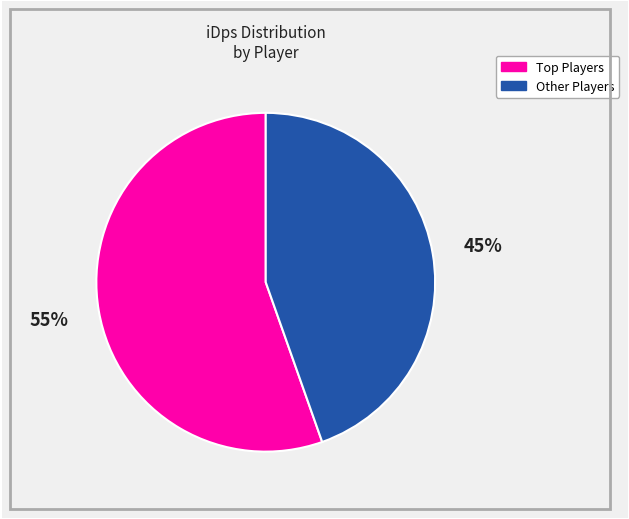

To the nearest percent, what is the average slice percentage?

50%